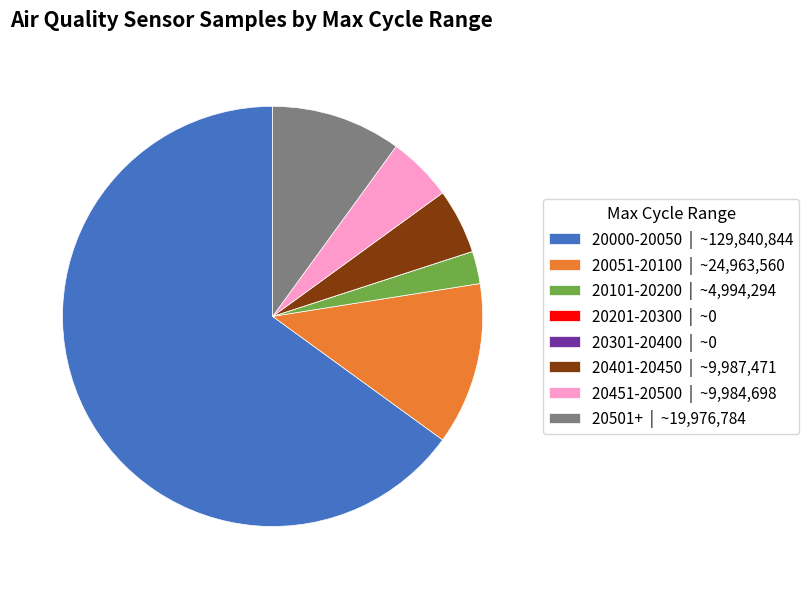

True or false: 20501+ | ~19,976,784 accounts for 19% of the total.

False